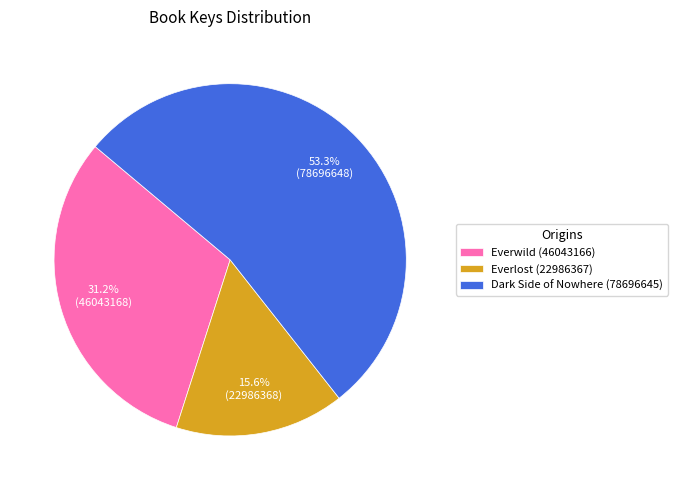

The Everwild (46043166) slice represents 31% of the pie. True or false?

True